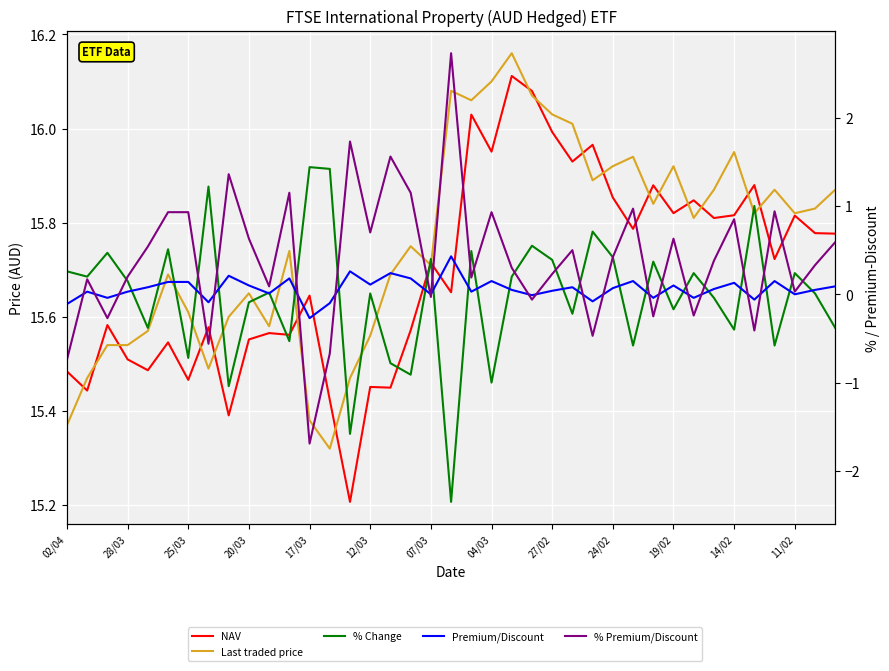

Between 25 and 34, which series saw the biggest shift?

% Change